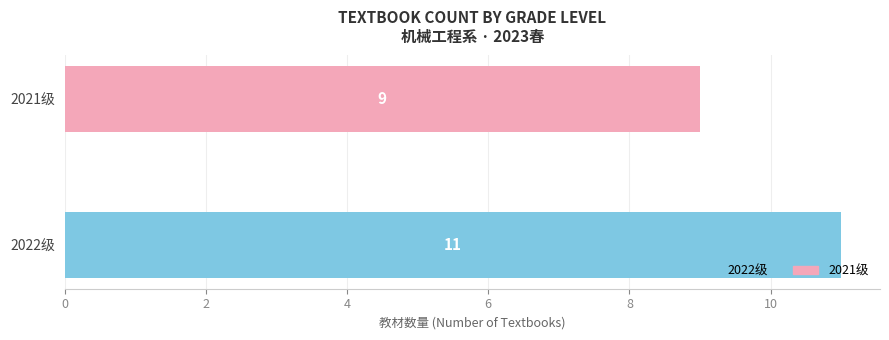

Rank the categories by value from highest to lowest.

2022级, 2021级